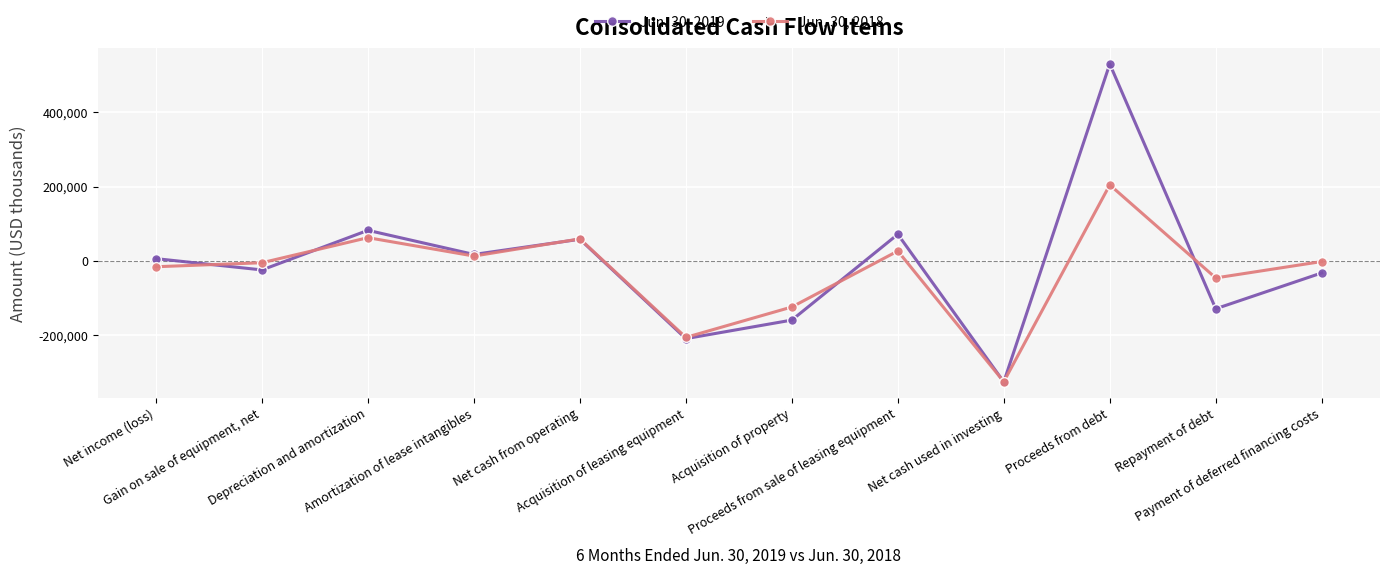

How many series are shown in this chart?

2